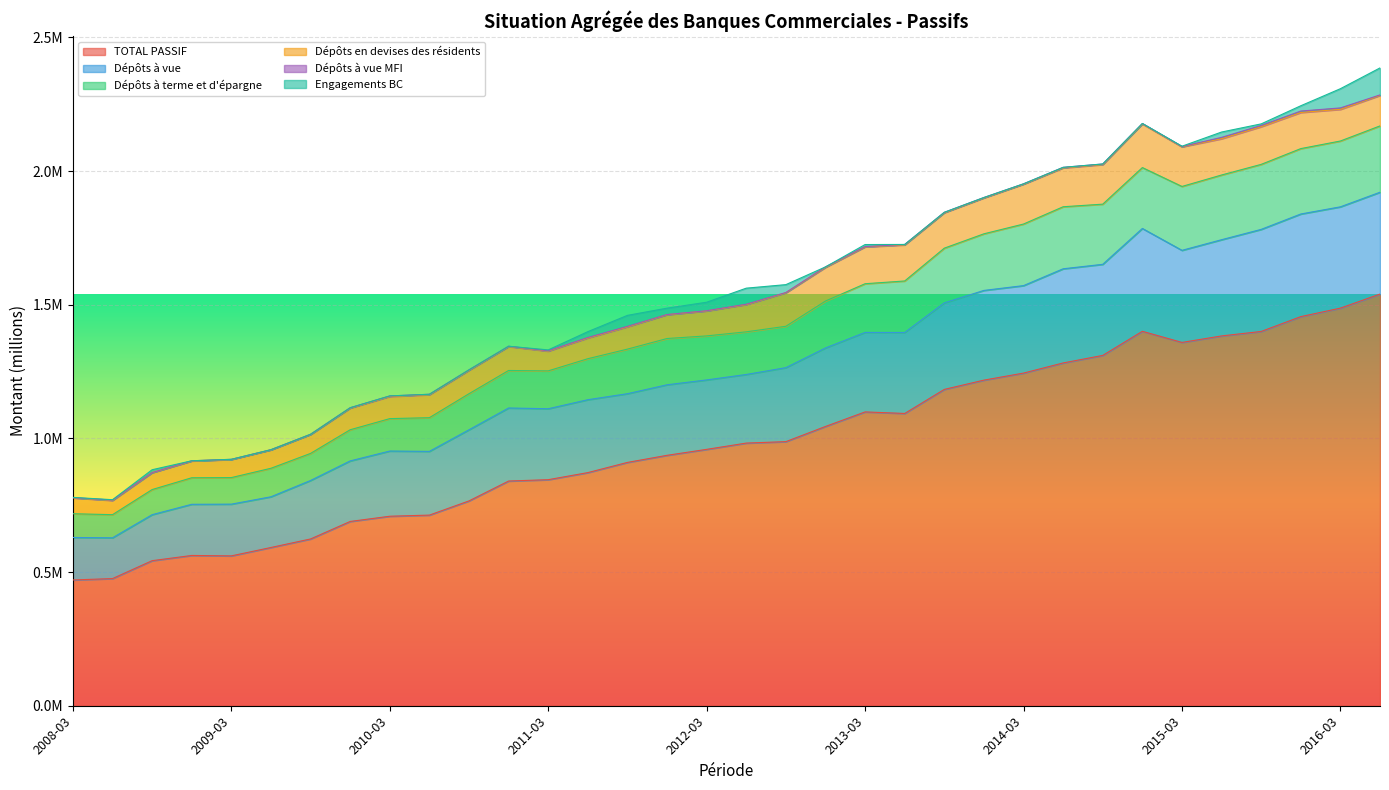

What is the average value of the Dépôts à vue series?

1267797.7